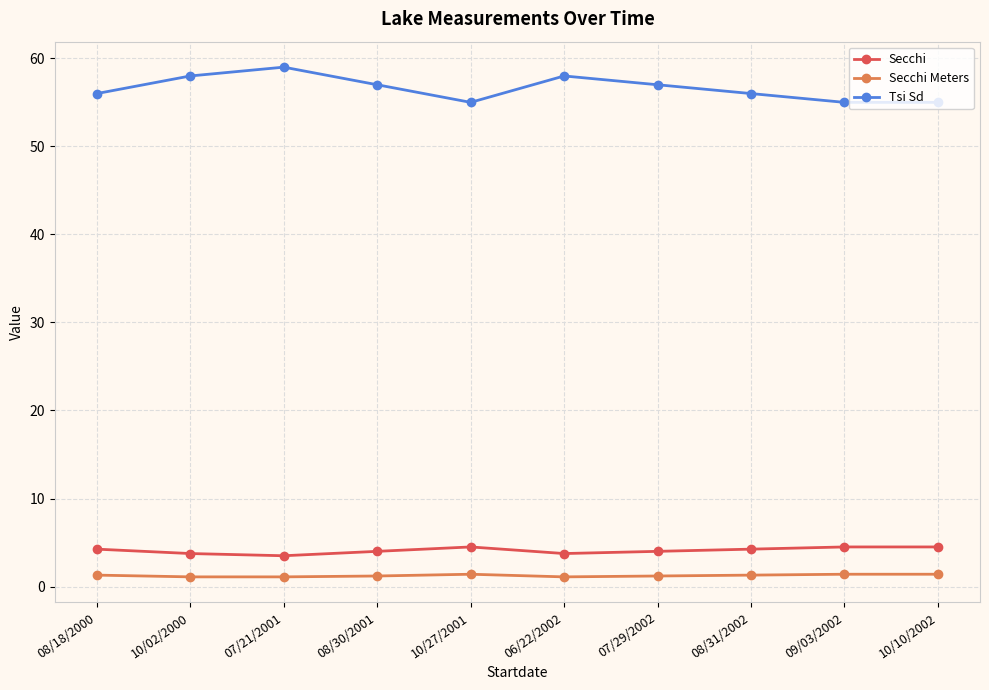

True or false: Secchi and Tsi Sd cross at least once.

False